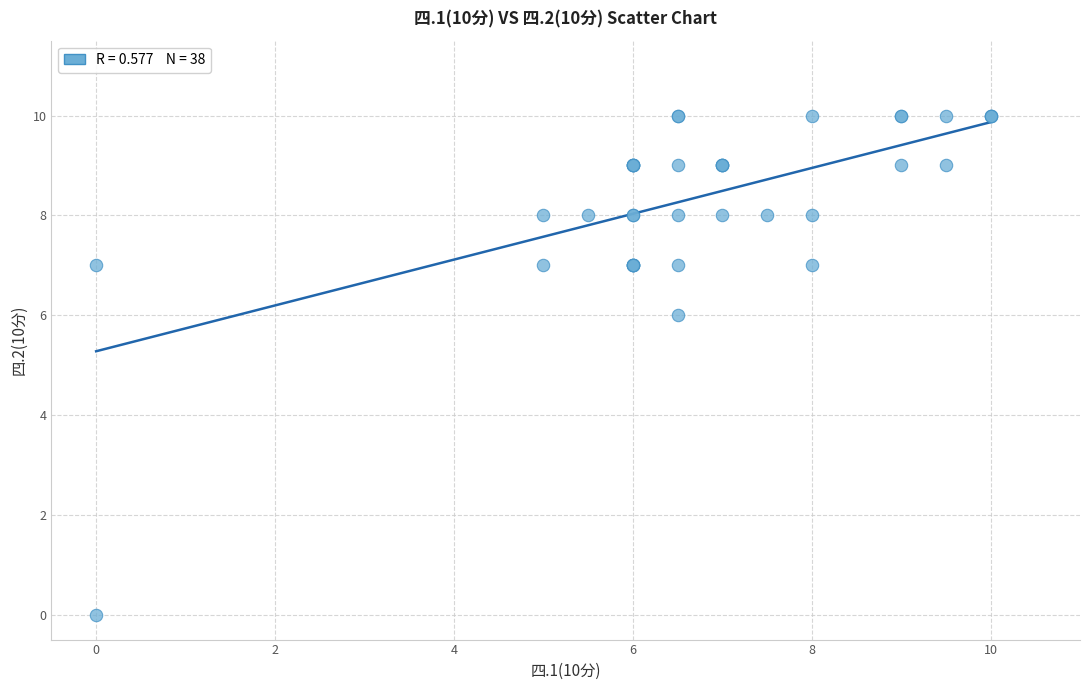

What Y value in the scatter plot is closest to 5?

6